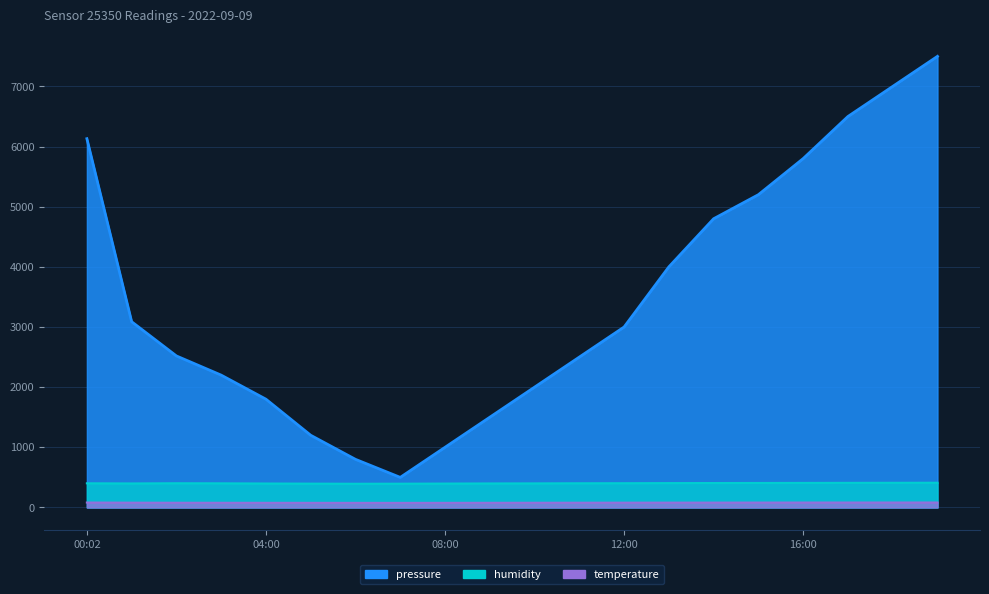

Which has a higher value, 13:00 or 05:00?

13:00